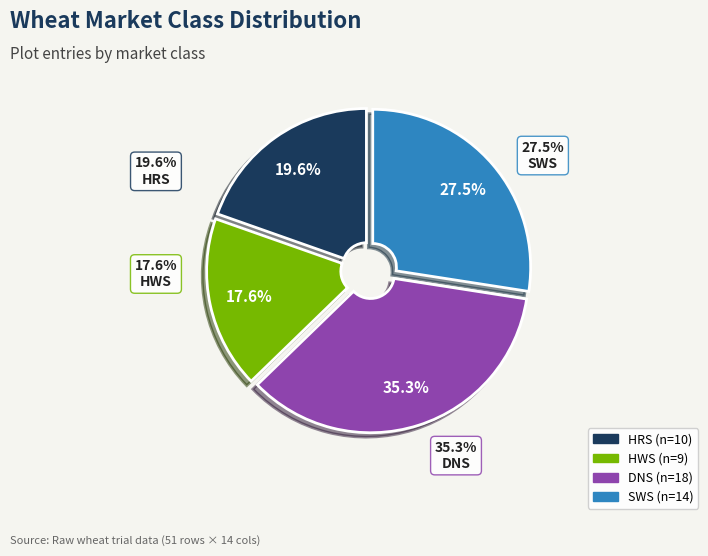

Is there a majority slice in this chart?

No